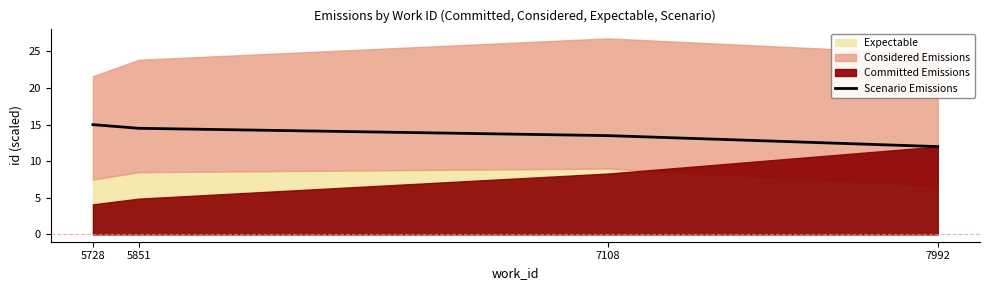

True or false: there are more than 1 points higher than both neighbors.

False